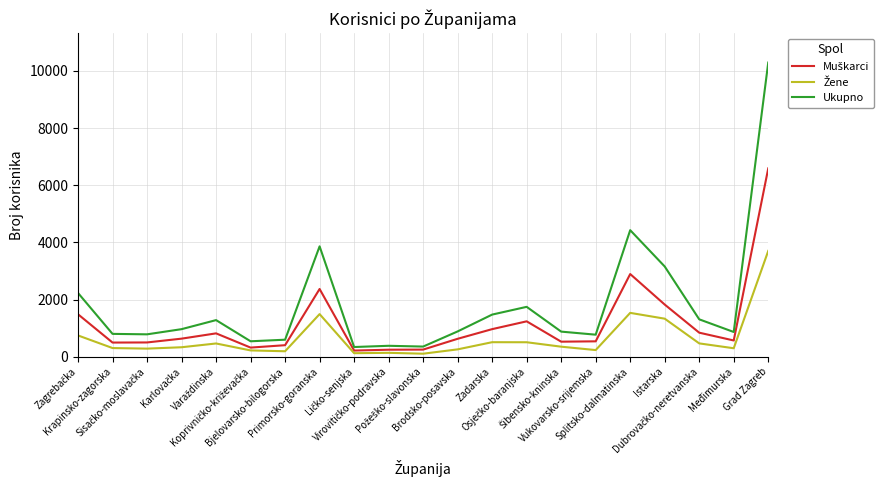

Which series has the widest spread of values?

Ukupno